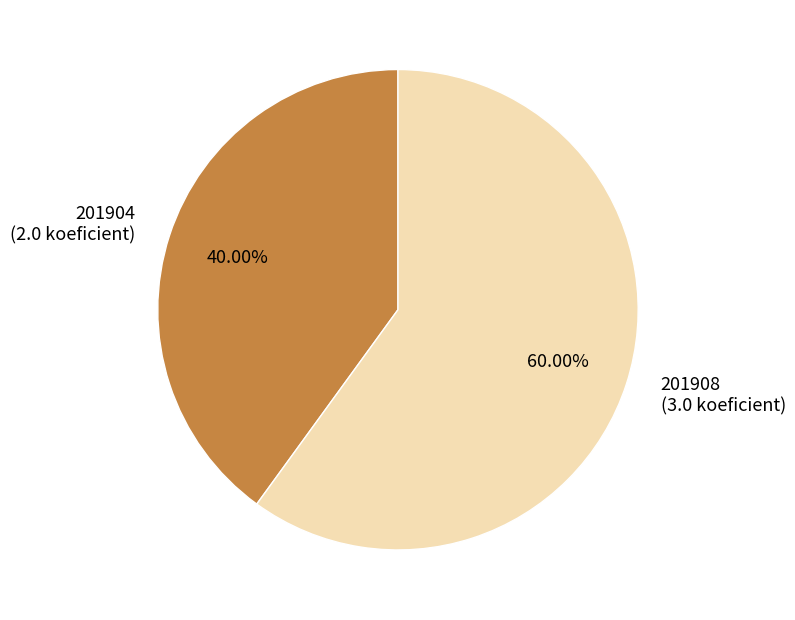

What is the ratio of the value at 201908 to the value at 201904?

1.5